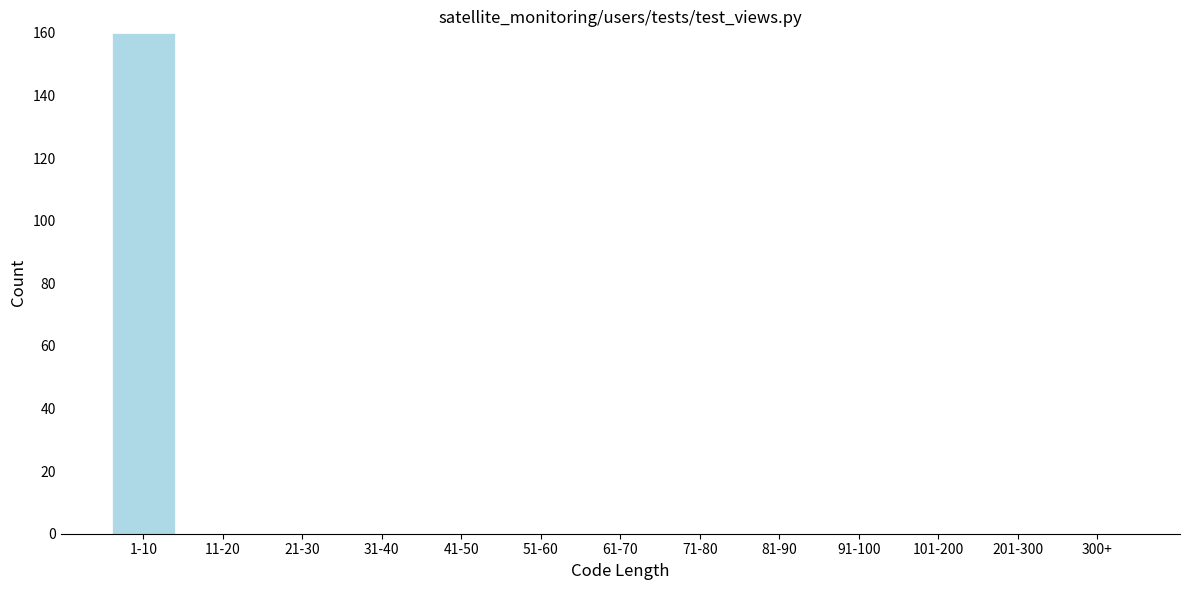

Reading right to left, transcribe all the data shown in this chart.

300+=0	201-300=0	101-200=0	91-100=0	81-90=0	71-80=0	61-70=0	51-60=0	41-50=0	31-40=0	21-30=0	11-20=0	1-10=160